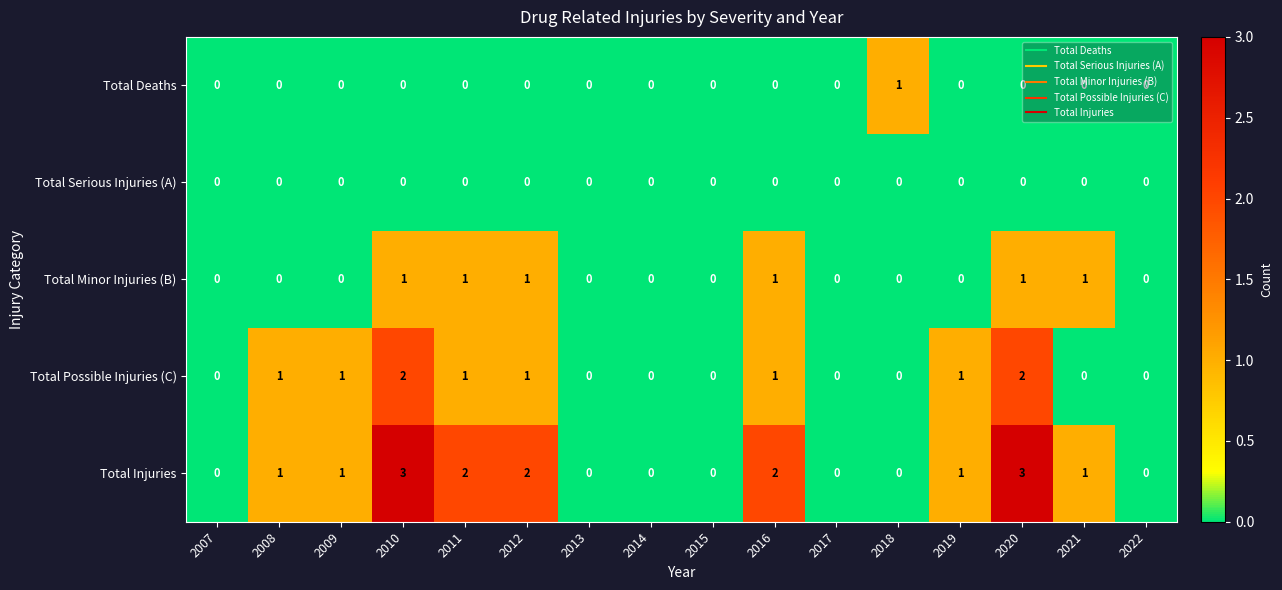

Which series has the widest spread of values?

Total Injuries